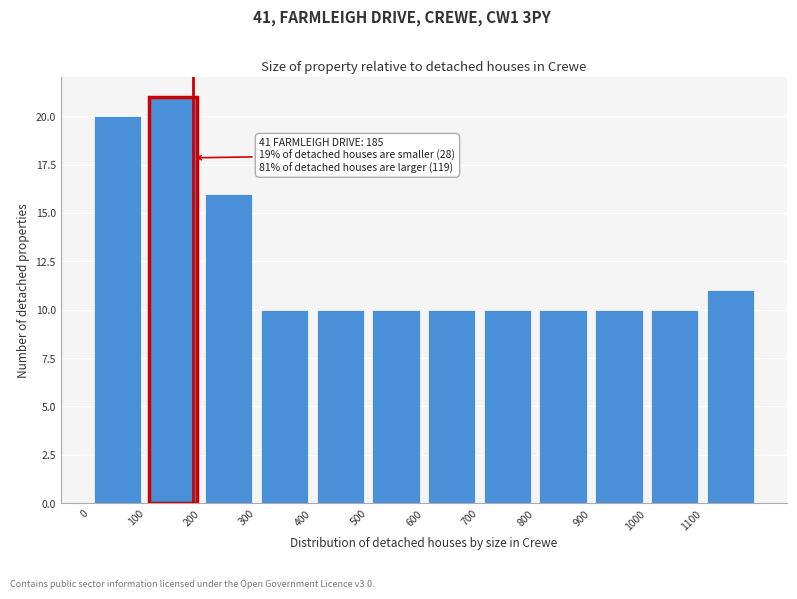

Over which range of the x-axis is the bar tallest?

100 to 200